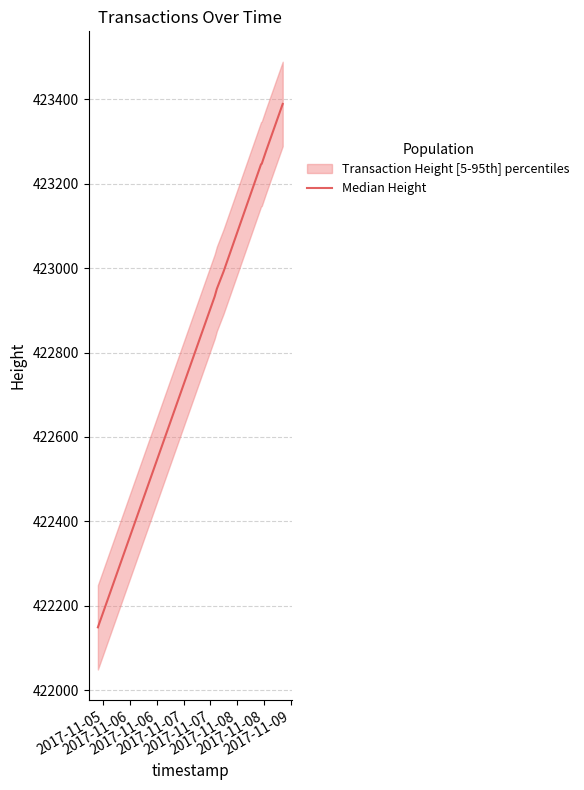

What is the highest value of the Median Height series?

423389